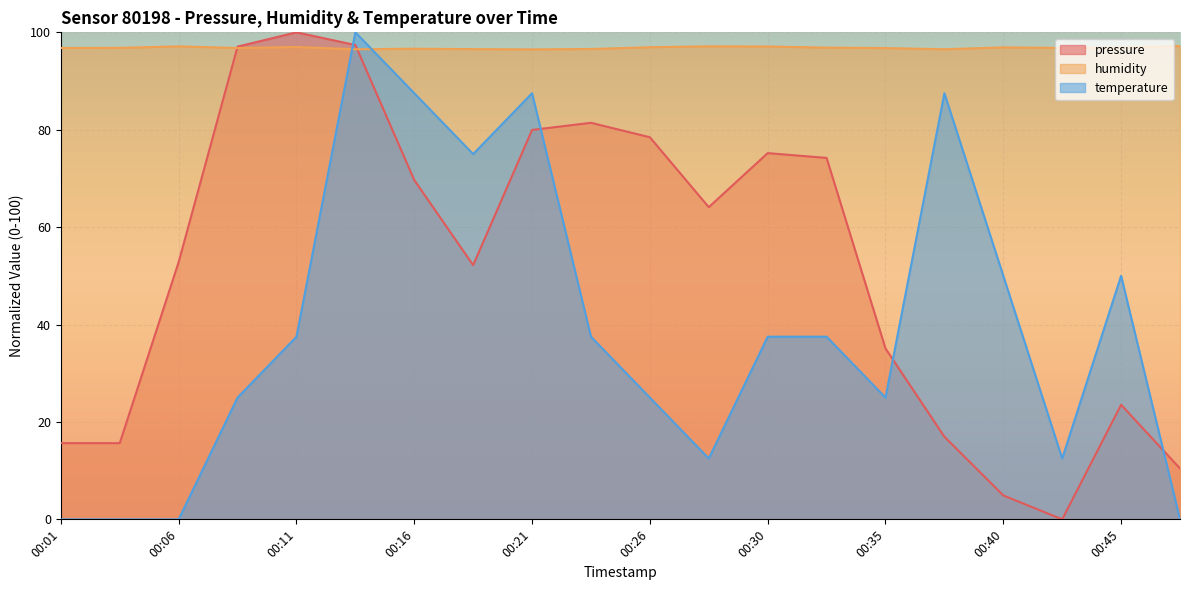

True or false: humidity has a value of 129.6 at 00:13.

False